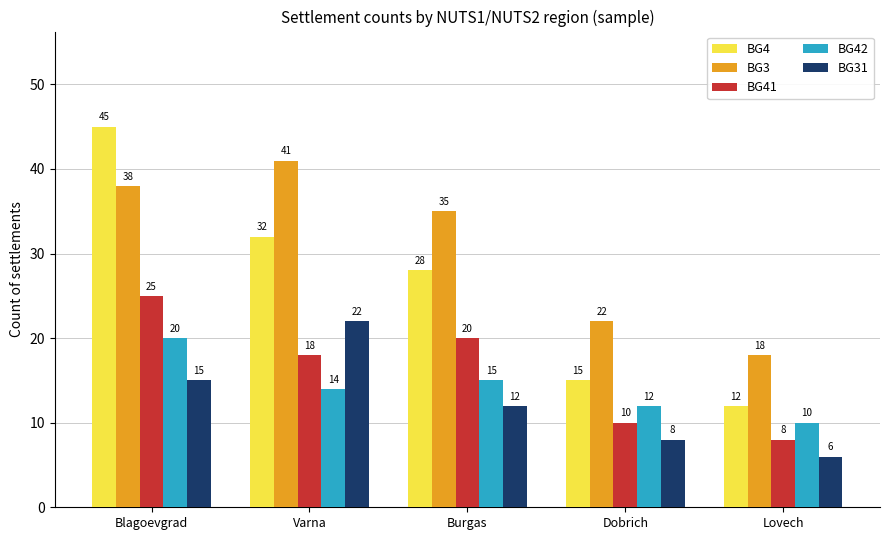

At which label does BG42 first exceed 14?

Blagoevgrad